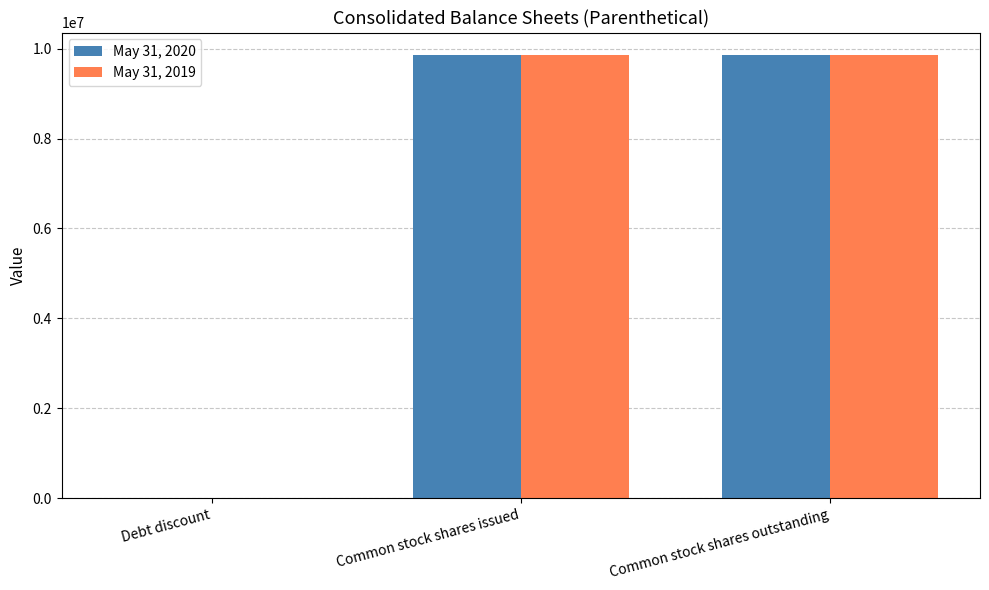

Is the value of May 31, 2020 at Debt discount greater than the value of May 31, 2019 at Common stock shares outstanding?

No